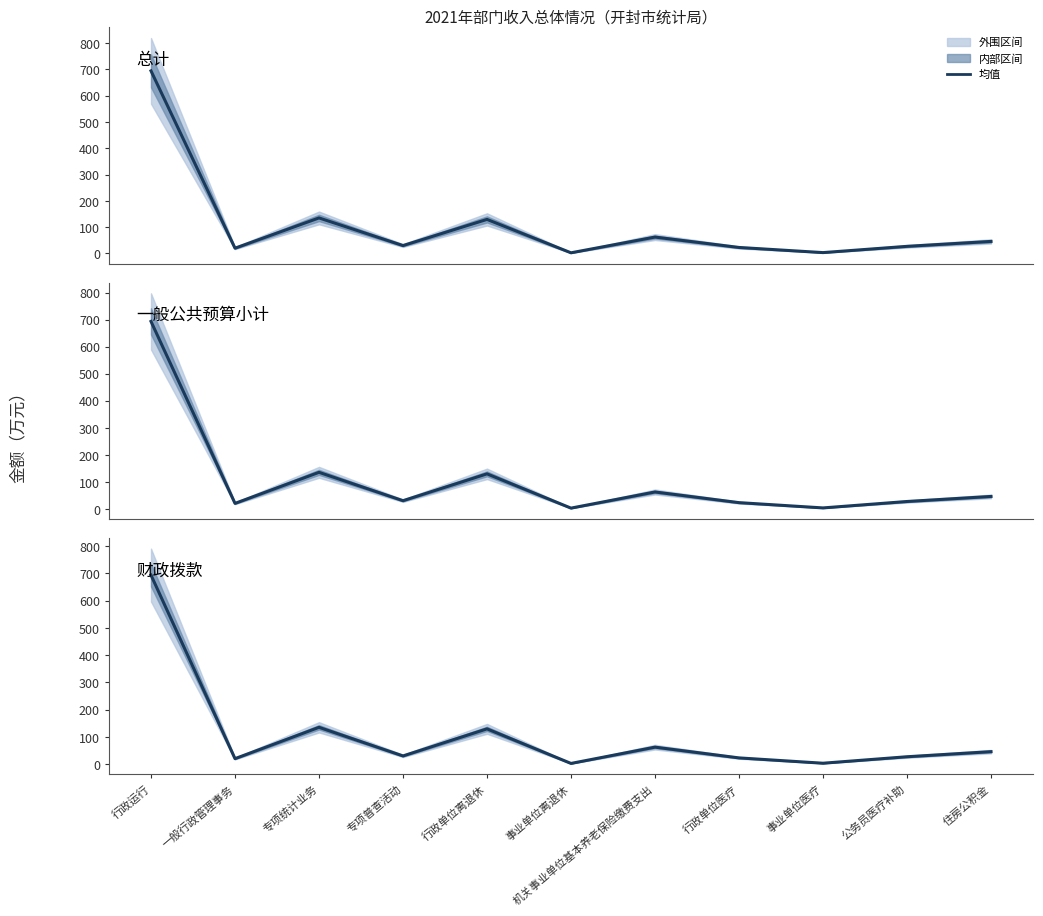

How many data points in 总计 are less than 30?

5